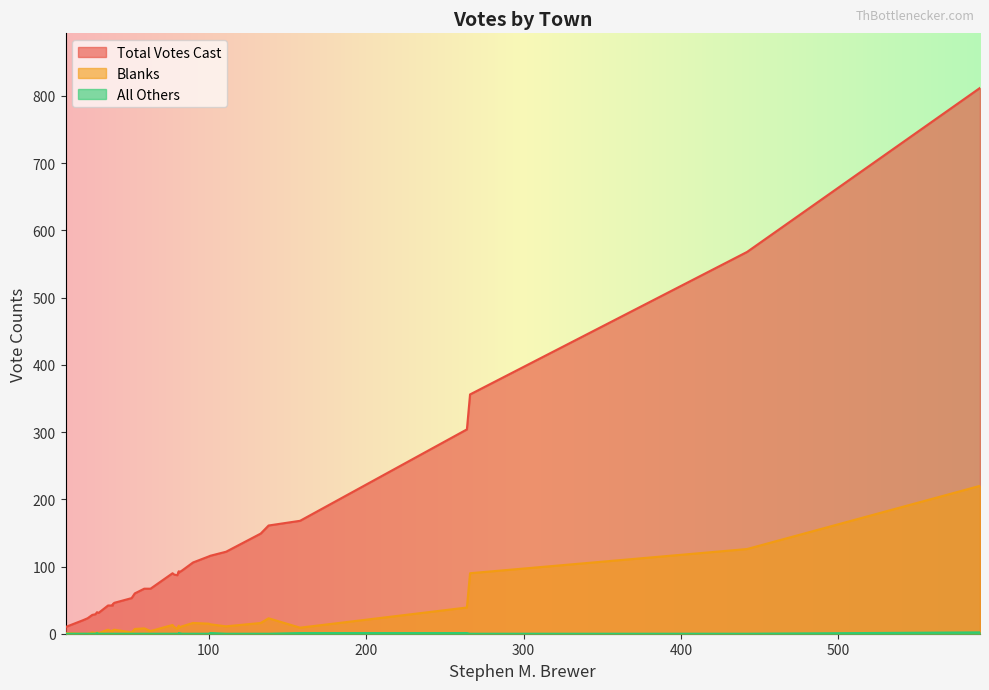

How many data points in Blanks are above 9?

14